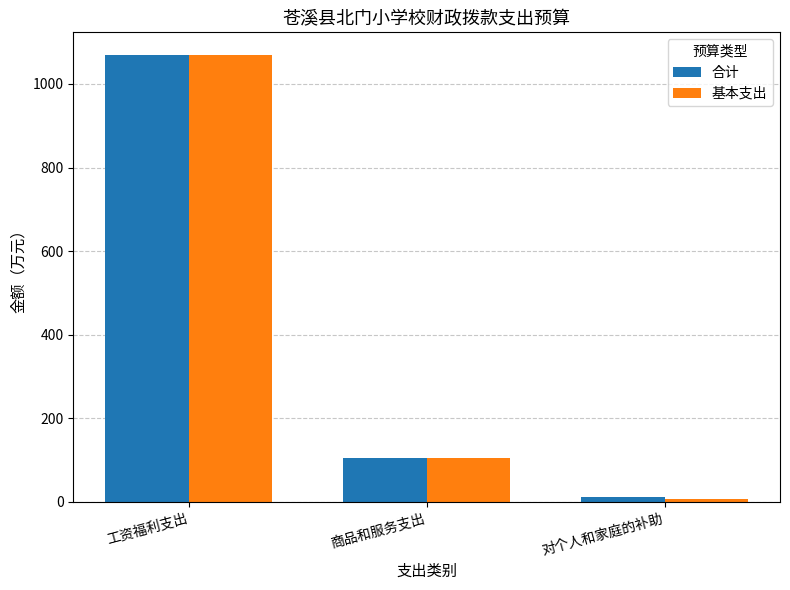

List the labels in order of 基本支出 value, smallest first.

对个人和家庭的补助, 商品和服务支出, 工资福利支出